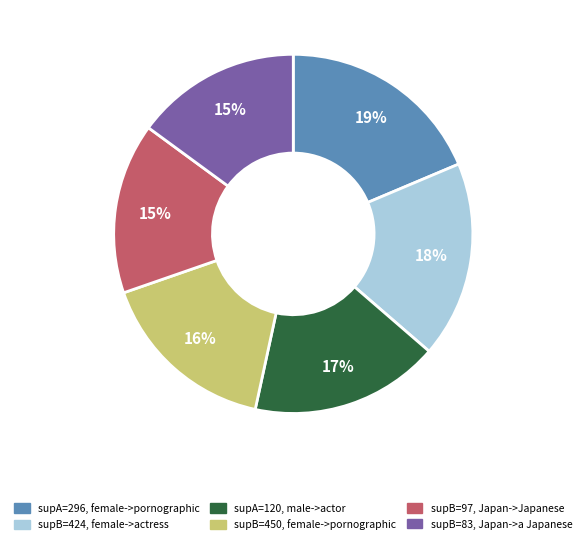

Does any single category account for the majority?

No